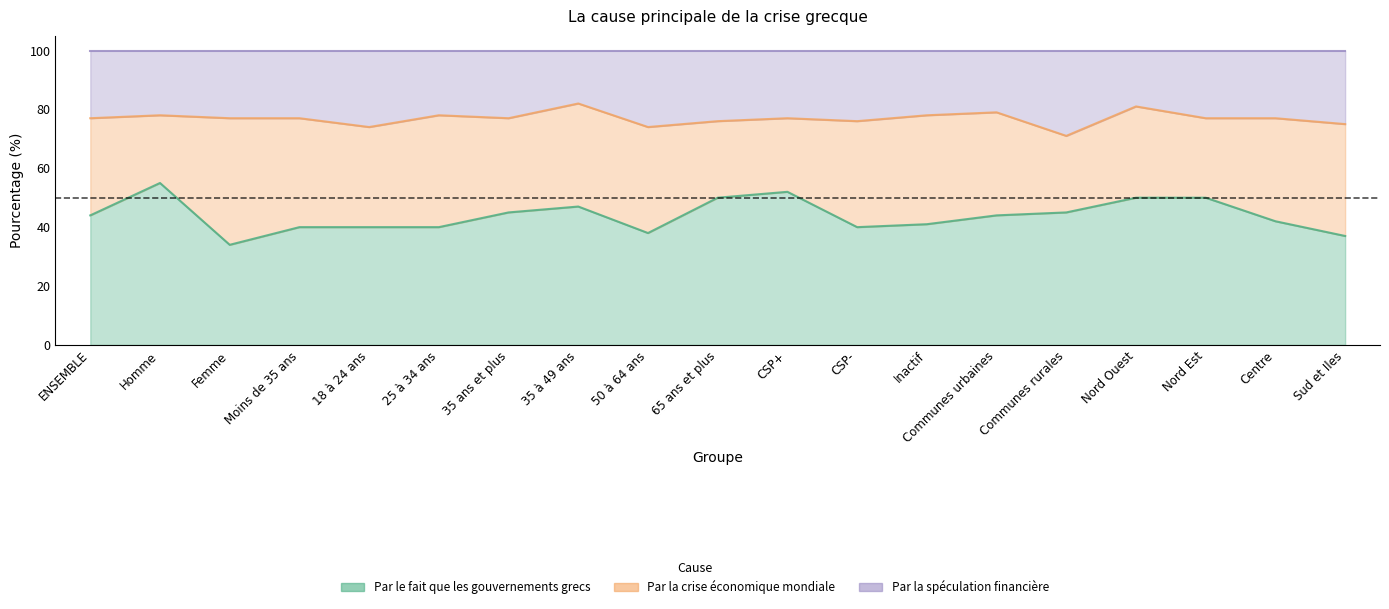

True or false: Par le fait que les gouvernements grecs has a value of 19 at Femme.

False